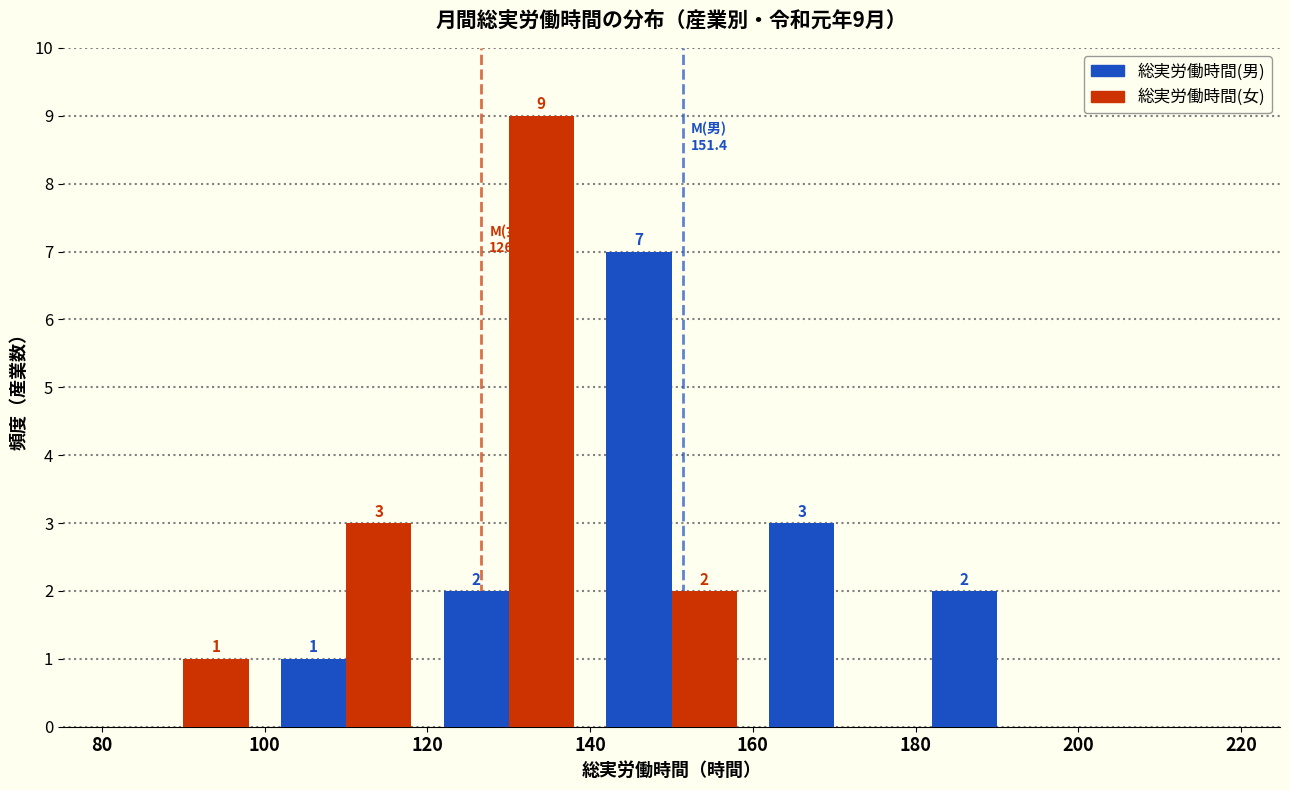

In the 総実労働時間(男) series, which range on the x-axis has the tallest bar?

140 to 160